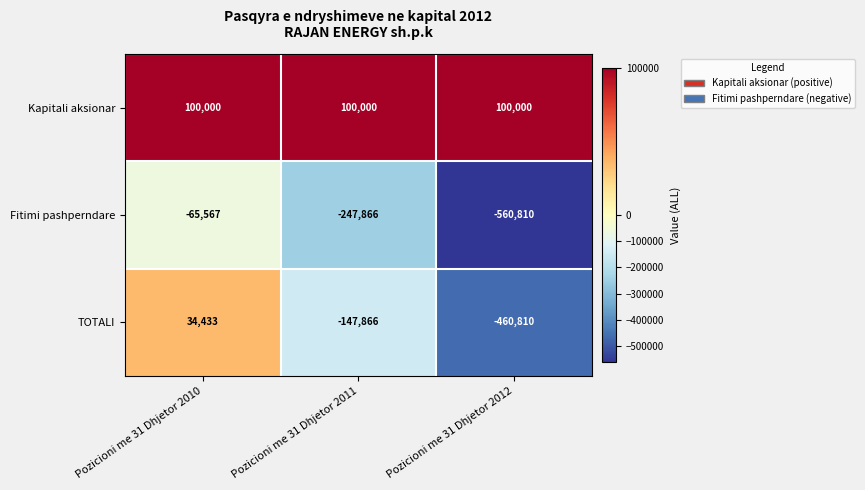

Reading right to left, extract all data points from this chart.

Kapitali aksionar: 100000	100000	100000
Fitimi pashperndare: -560810	-247866	-65567
TOTALI: -460810	-147866	34433